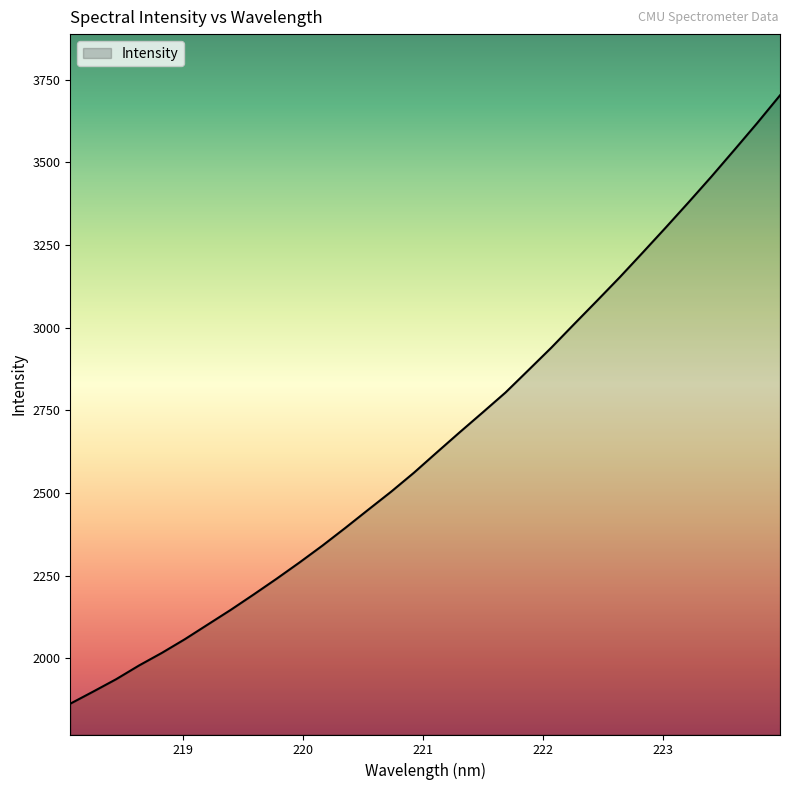

What is the greatest value displayed?

3702.7